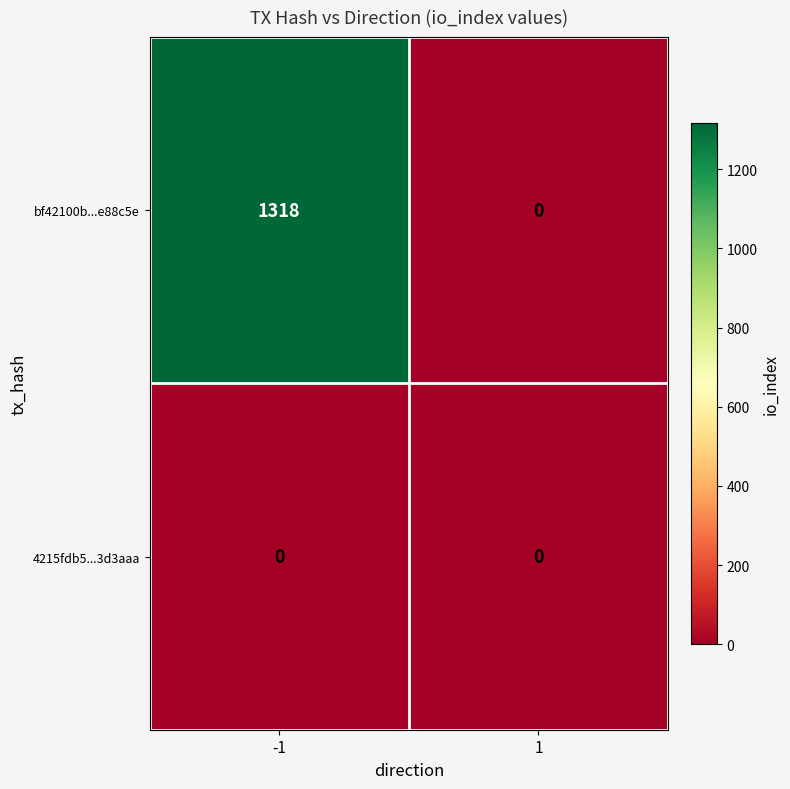

Between -1 and 1, which series saw the biggest shift?

bf42100b...e88c5e